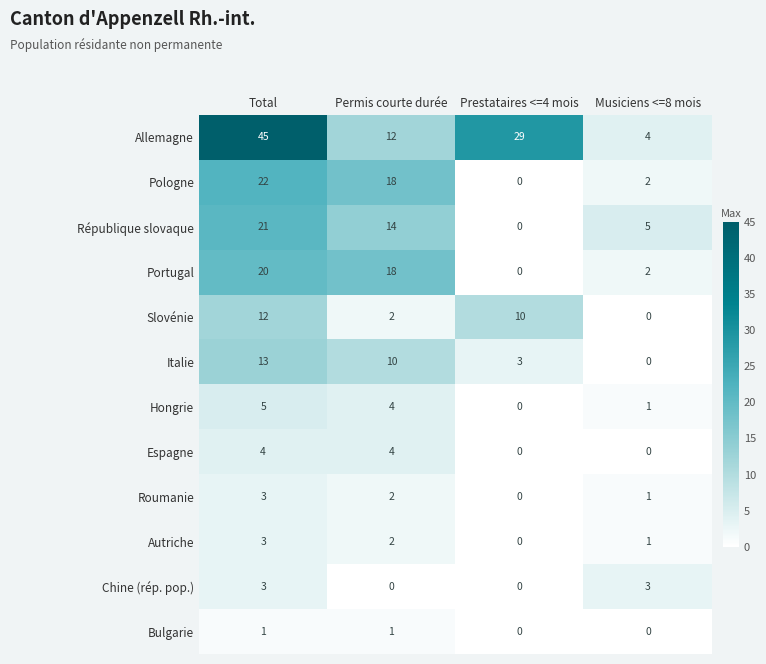

At which category is the sum across all series the highest?

Total